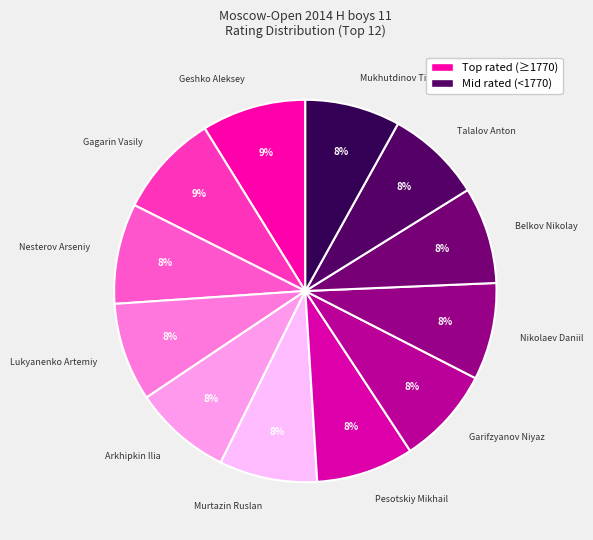

To the nearest percent, what is the difference between the largest and smallest slice percentages?

1%